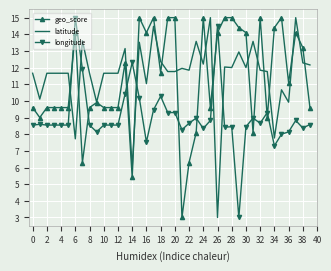

After their last crossing, which series has the higher values: longitude or geo_score?

geo_score